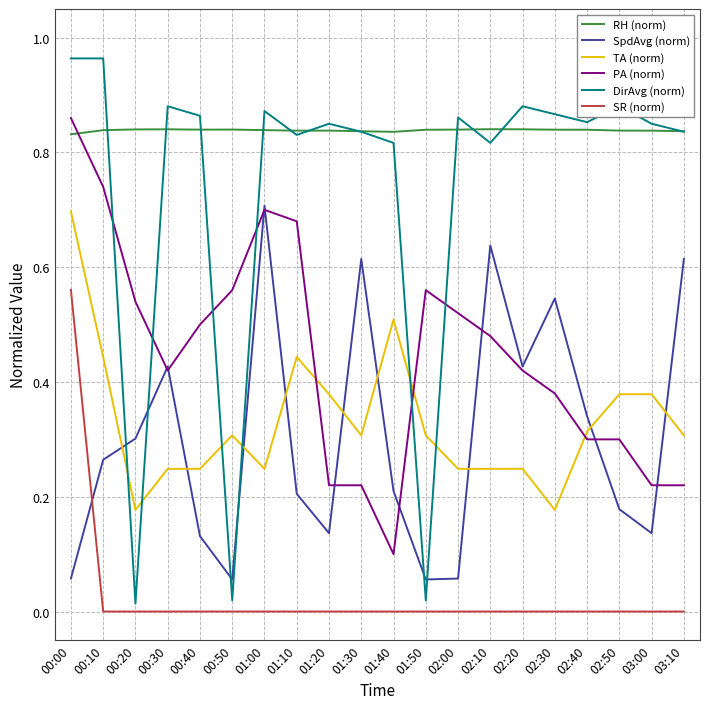

The PA (norm) series shows 0.0 at 01:40. True or false?

False